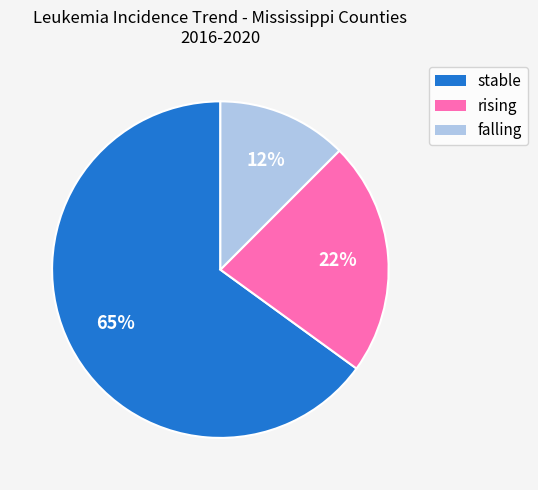

To the nearest percent, what is the average slice percentage?

33%